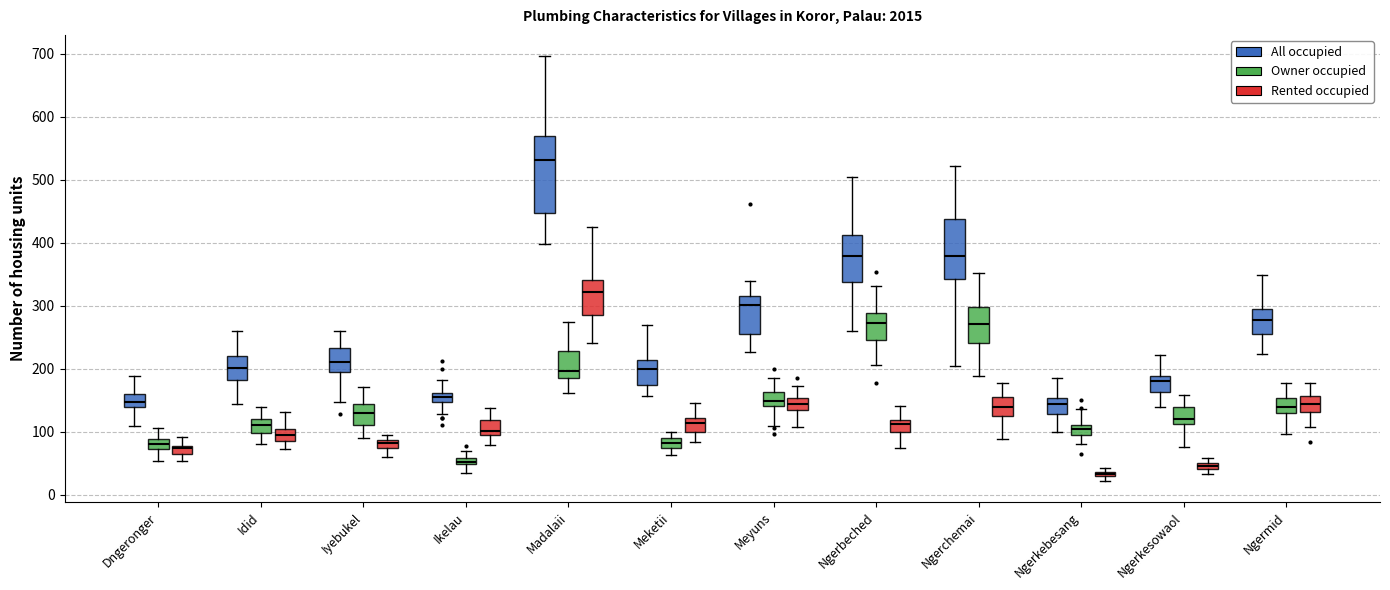

Comparing the boxes themselves (not the whiskers), which one is the tallest?

Madalaii (All occupied)